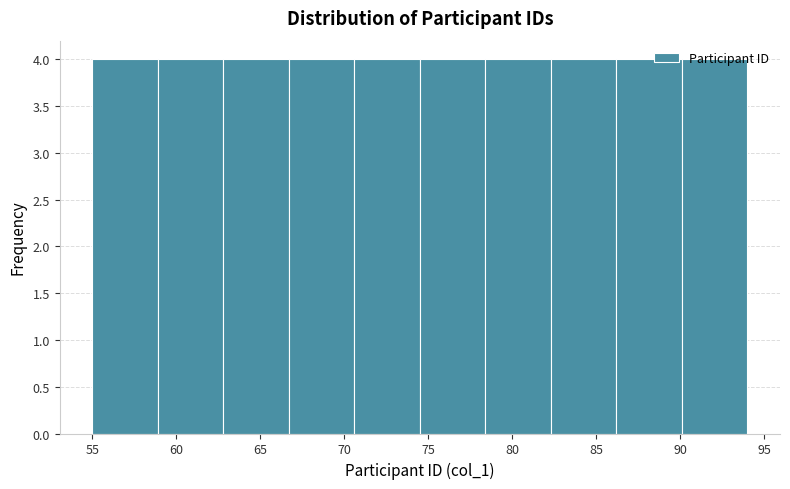

What is the height of the bar covering 78.4 to 82.3 on the x-axis? Neither the bar edges nor the heights are printed on the chart, so give them approximately, as read against the axes.

4